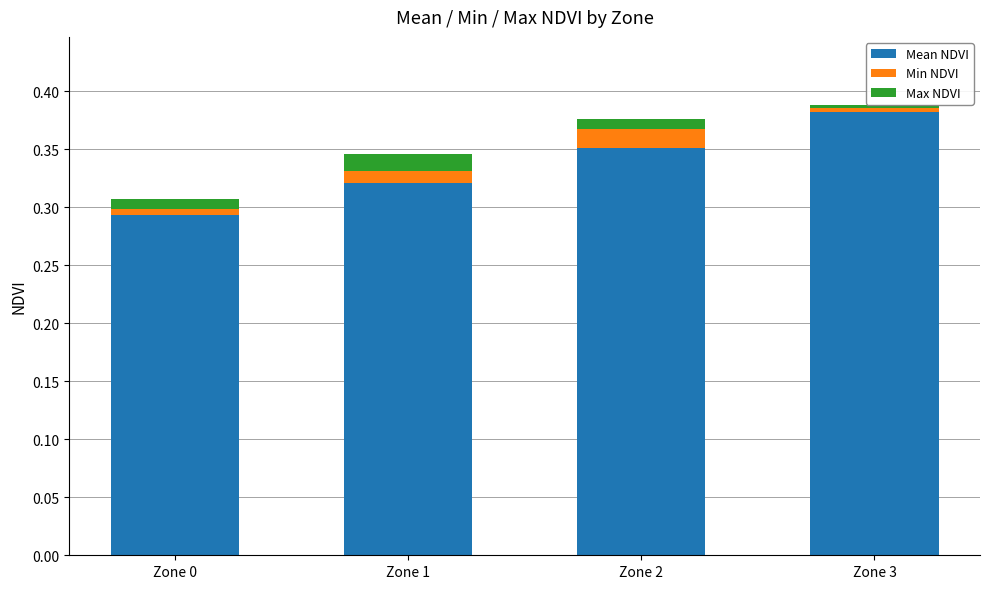

How many Max NDVI values are between 0 and 1?

4